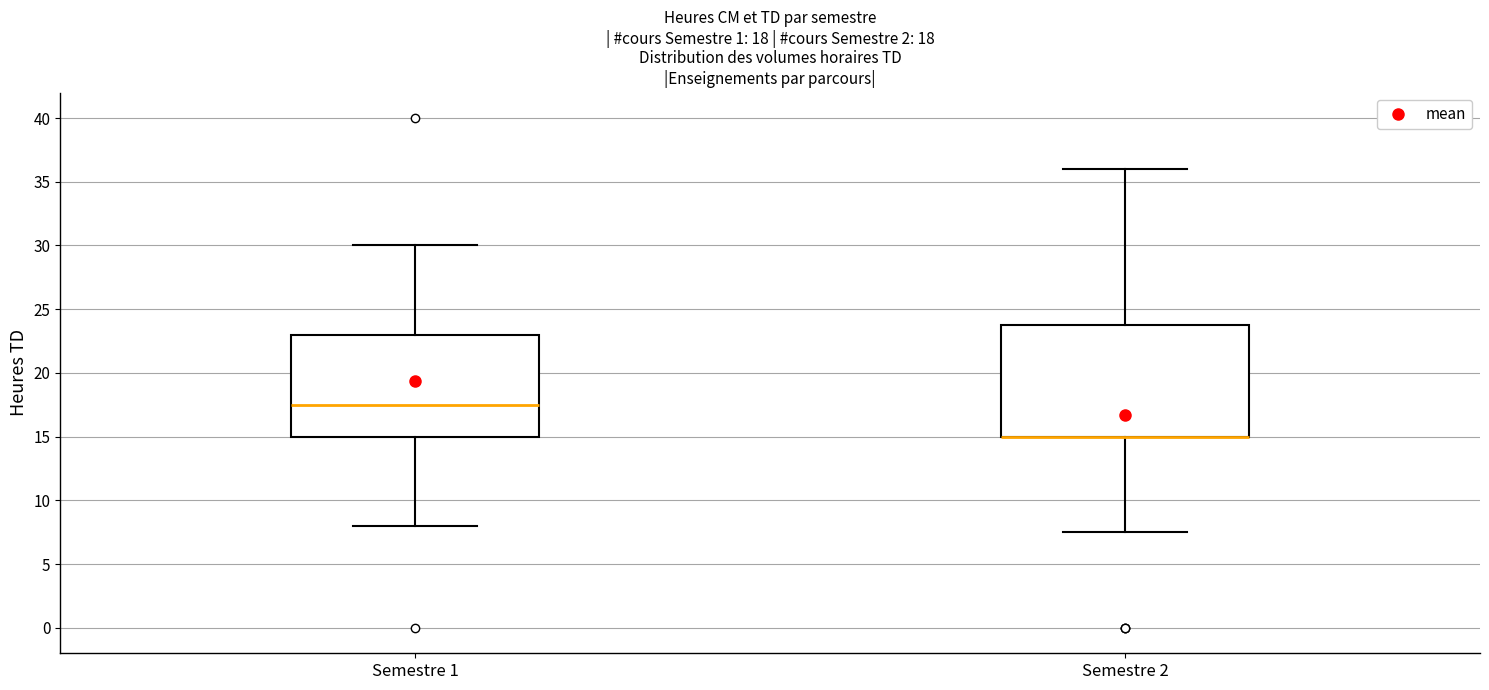

Which box is the tallest, from its lower edge to its upper edge?

Semestre 2